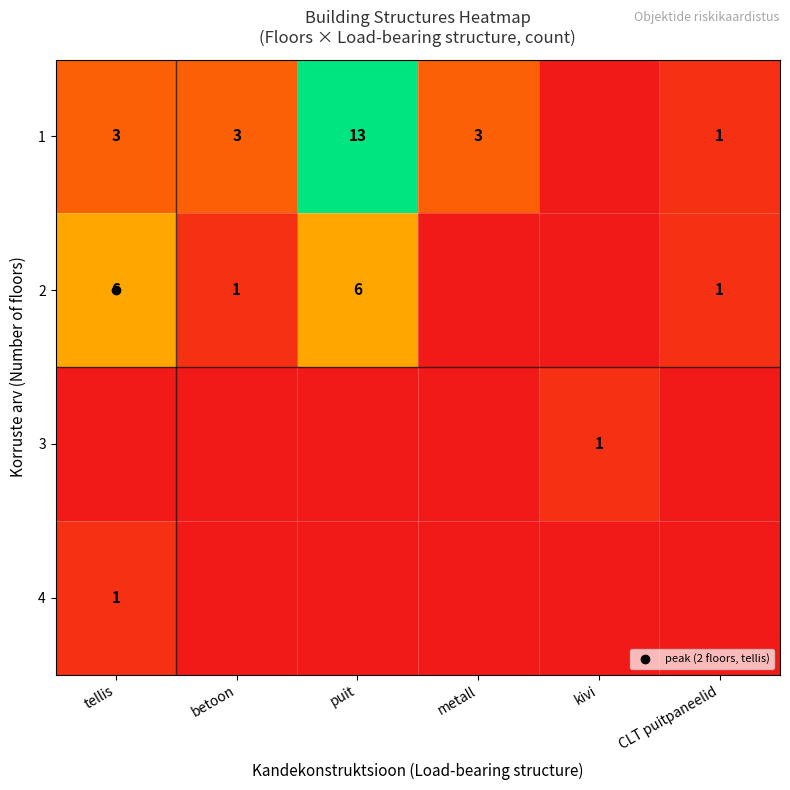

How many positive values does the 2 series have?

4